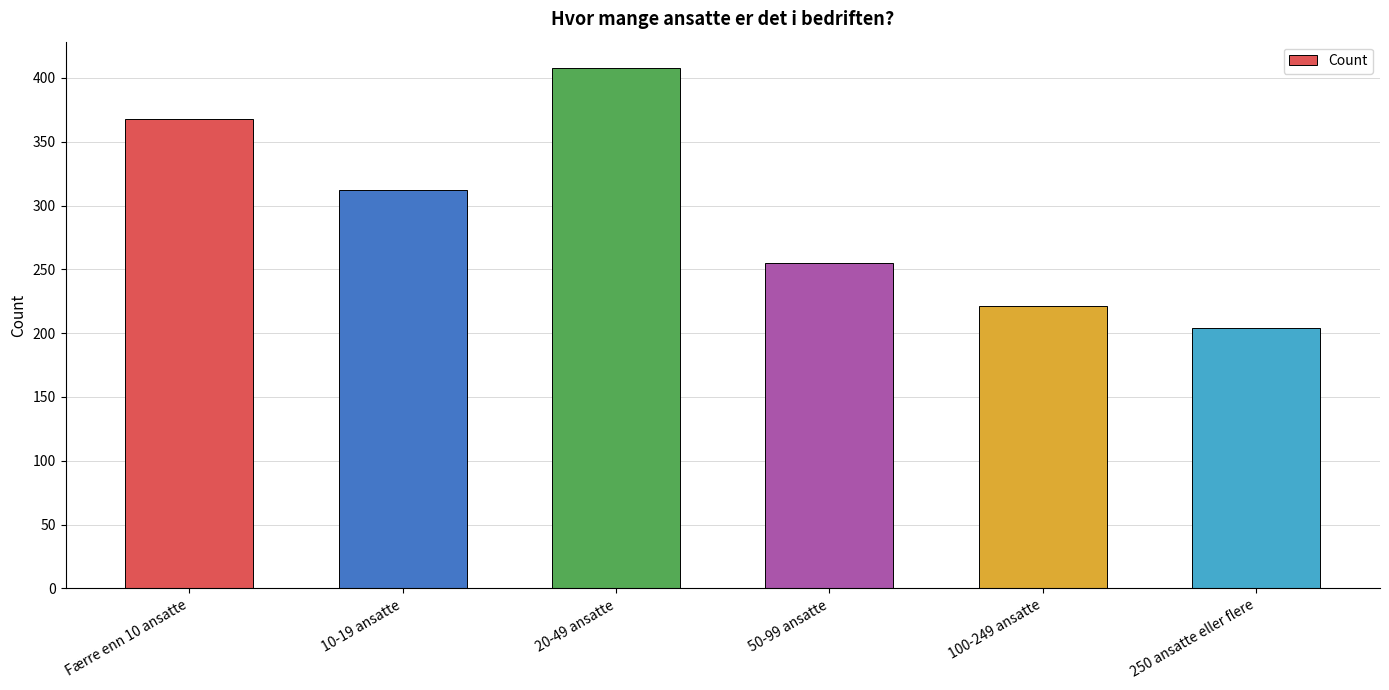

What is the value of the 1st bar from the left?

368